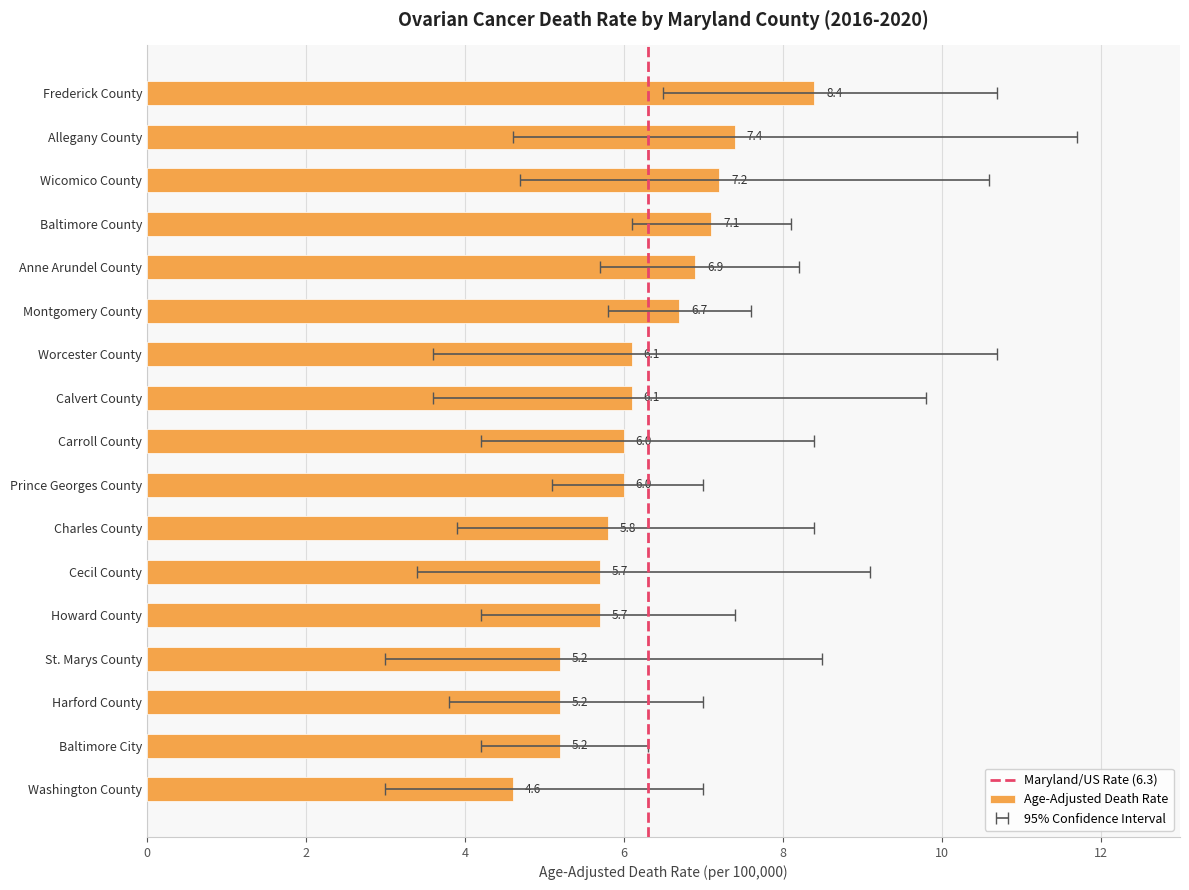

Between Frederick County and Prince Georges County, which series saw the biggest shift?

Upper CI